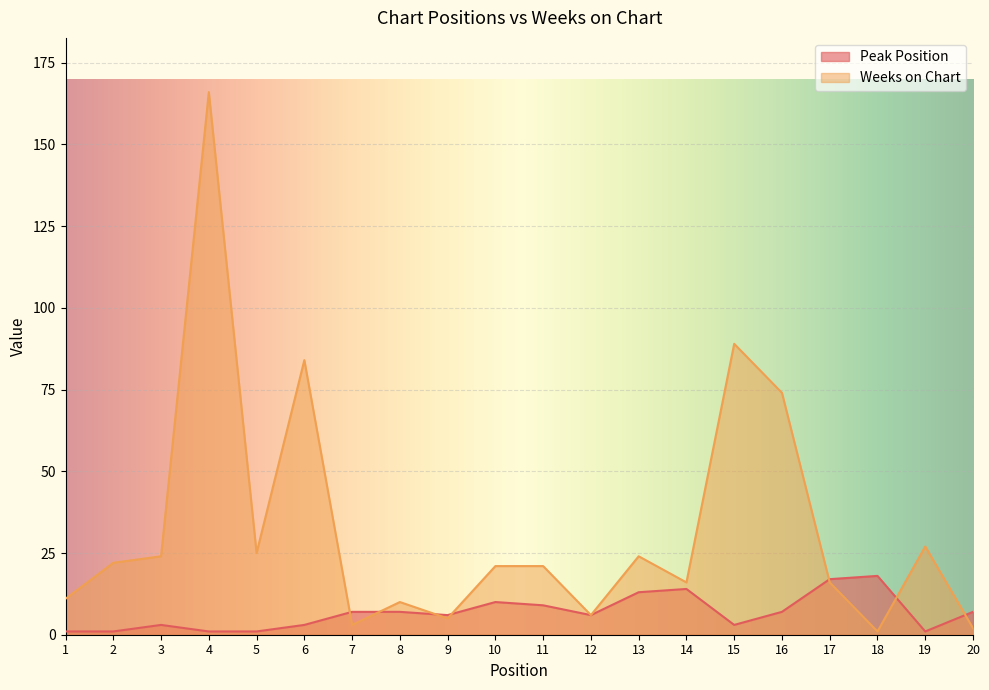

The value of Peak Position at 12 is 6. True or false?

True